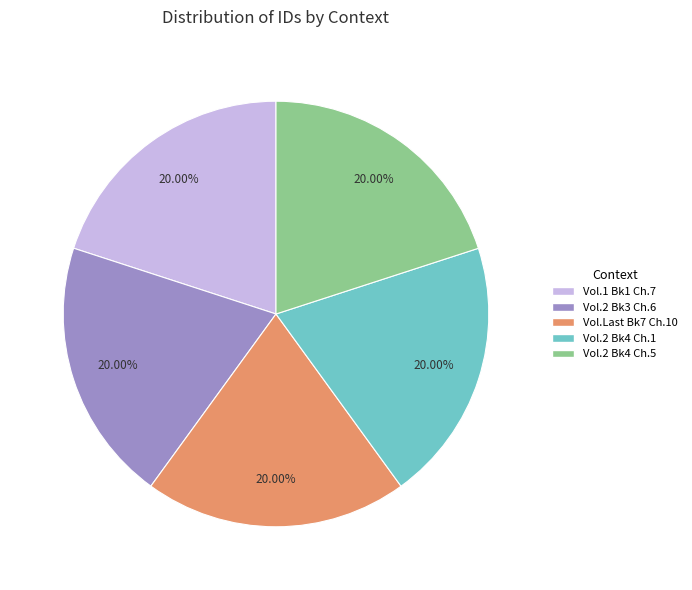

Does any single category account for the majority?

No